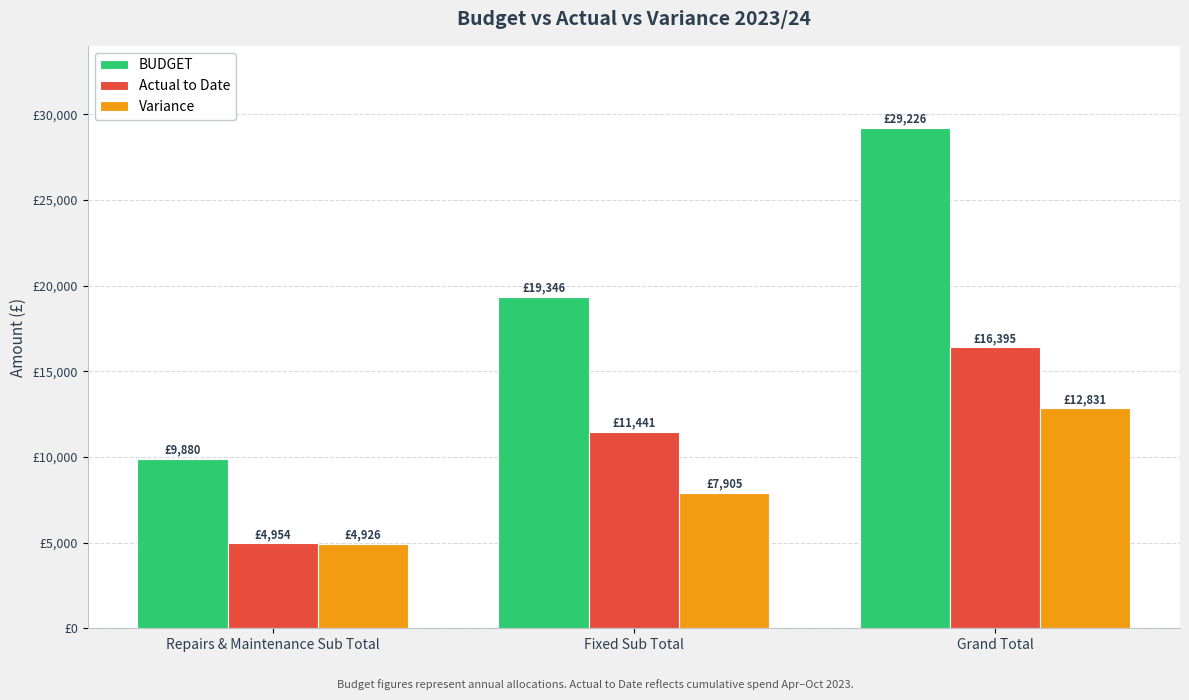

Is it true that Variance equals 8101.4 at Grand Total?

False